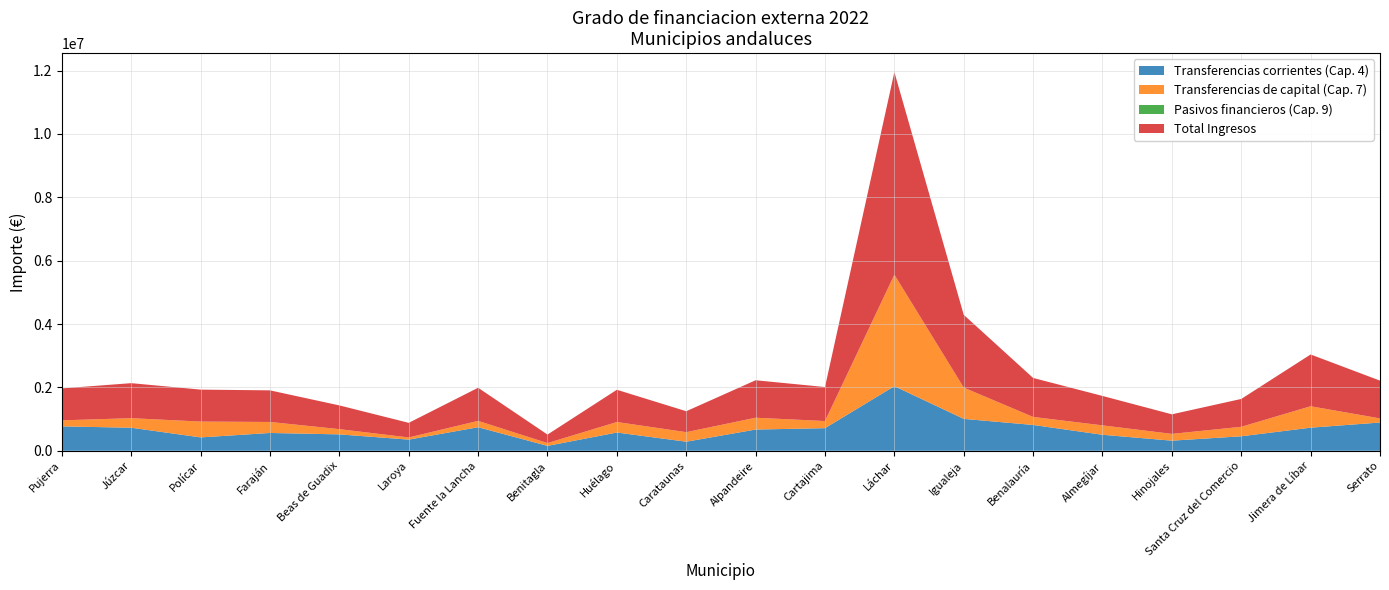

Reading left to right, list all the values displayed in this chart.

Transferencias corrientes (Cap. 4): Pujerra=769437.2	Júzcar=727146.5	Polícar=421651.2	Faraján=561779.1	Beas de Guadix=517027.1	Laroya=351986.8	Fuente la Lancha=743059.5	Benitagla=154479.6	Huélago=575559.4	Carataunas=285912.0	Alpandeire=669726.1	Cartajima=713059.8	Láchar=2038584.2	Igualeja=1006483.0	Benalauría=814544.5	Almegíjar=504772.7	Hinojales=318467.1	Santa Cruz del Comercio=456786.8	Jimera de Líbar=728785.0	Serrato=891636.8
Transferencias de capital (Cap. 7): Pujerra=190464.0	Júzcar=301337.0	Polícar=500184.8	Faraján=347528.8	Beas de Guadix=165323.7	Laroya=67788.8	Fuente la Lancha=200565.6	Benitagla=88015.6	Huélago=332202.8	Carataunas=301212.8	Alpandeire=373395.4	Cartajima=225137.5	Láchar=3519383.9	Igualeja=987764.6	Benalauría=253344.2	Almegíjar=296844.6	Hinojales=214266.3	Santa Cruz del Comercio=299970.5	Jimera de Líbar=676499.6	Serrato=130078.7
Pasivos financieros (Cap. 9): Pujerra=0.0	Júzcar=0.0	Polícar=0.0	Faraján=0.0	Beas de Guadix=0.0	Laroya=0.0	Fuente la Lancha=0.0	Benitagla=0.0	Huélago=0.0	Carataunas=0.0	Alpandeire=0.0	Cartajima=0.0	Láchar=0.0	Igualeja=0.0	Benalauría=0.0	Almegíjar=0.0	Hinojales=0.0	Santa Cruz del Comercio=0.0	Jimera de Líbar=0.0	Serrato=0.0
Total Ingresos: Pujerra=1009496.3	Júzcar=1105709.9	Polícar=1008612.6	Faraján=997584.1	Beas de Guadix=749232.5	Laroya=461820.7	Fuente la Lancha=1045221.1	Benitagla=268732.3	Huélago=1017763.7	Carataunas=660874.4	Alpandeire=1182606.6	Cartajima=1073776.0	Láchar=6396746.6	Igualeja=2296733.0	Benalauría=1230457.7	Almegíjar=928806.3	Hinojales=617747.1	Santa Cruz del Comercio=879232.7	Jimera de Líbar=1634338.5	Serrato=1192364.8